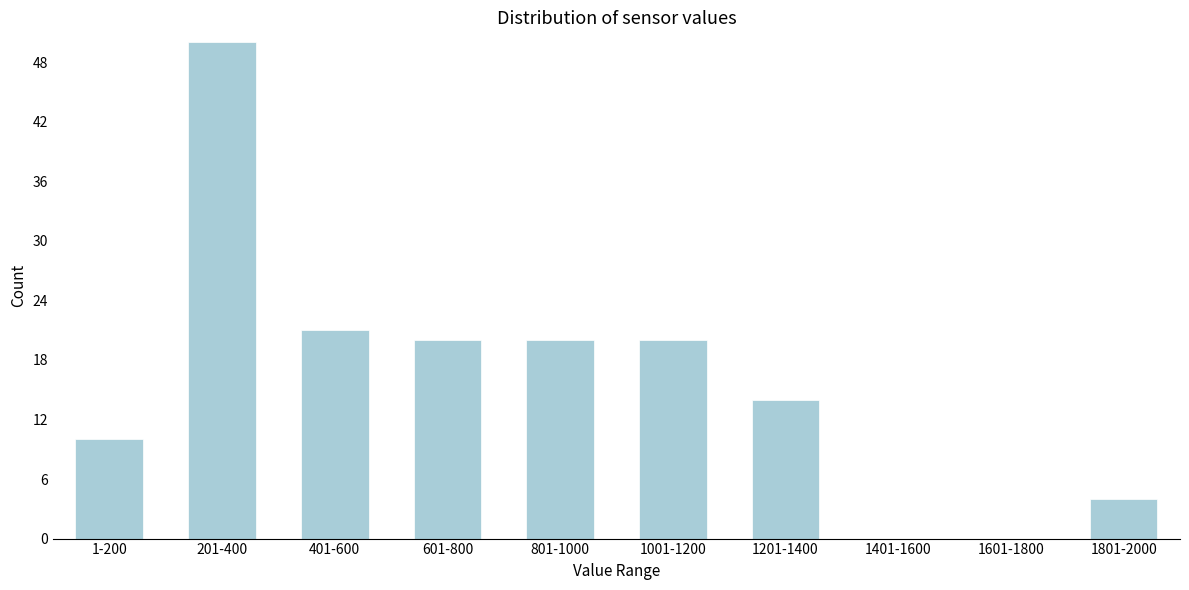

Reading left to right, what are all the values shown in this chart?

1-200=10	201-400=50	401-600=21	601-800=20	801-1000=20	1001-1200=20	1201-1400=14	1401-1600=0	1601-1800=0	1801-2000=4